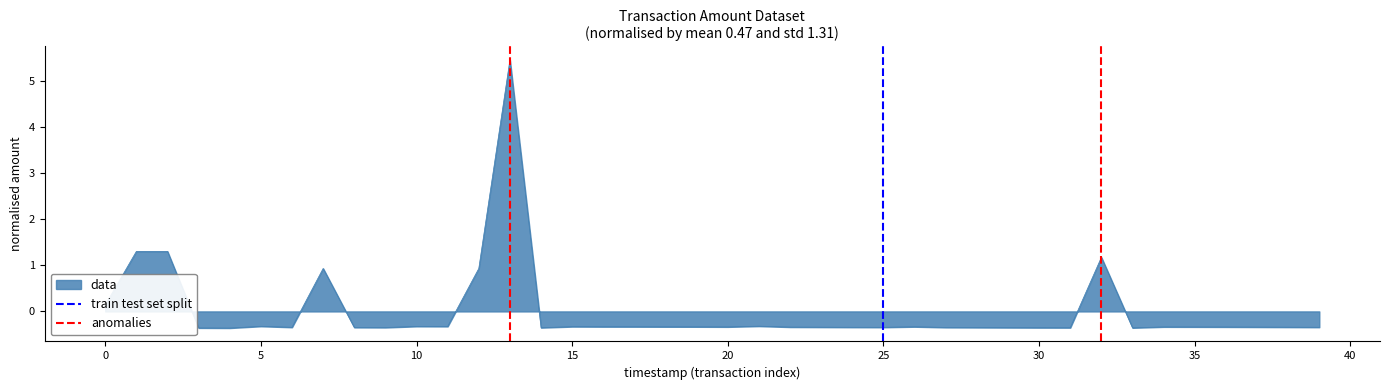

What is the maximum value for data?

5.4